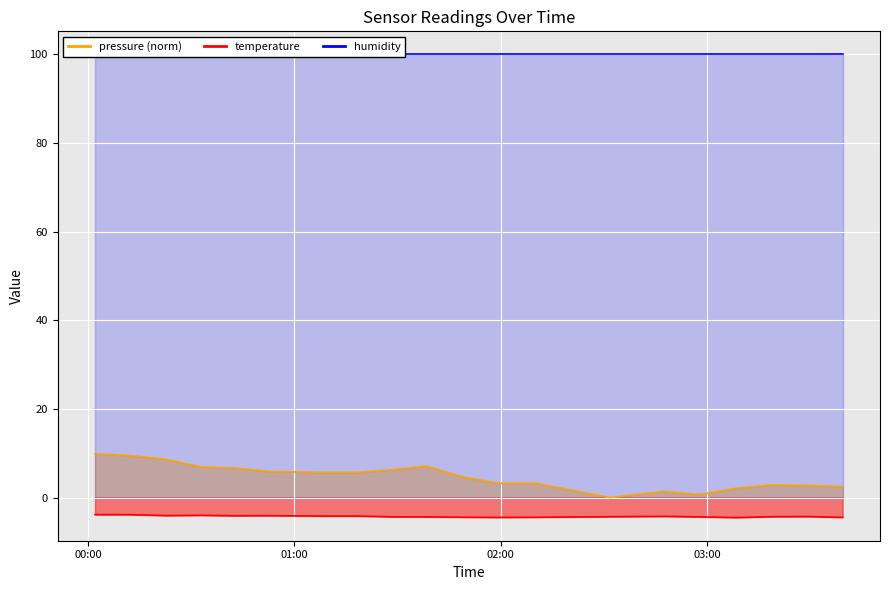

Is it true that temperature equals -2.8 at 2023-02-16T03:29:26?

False